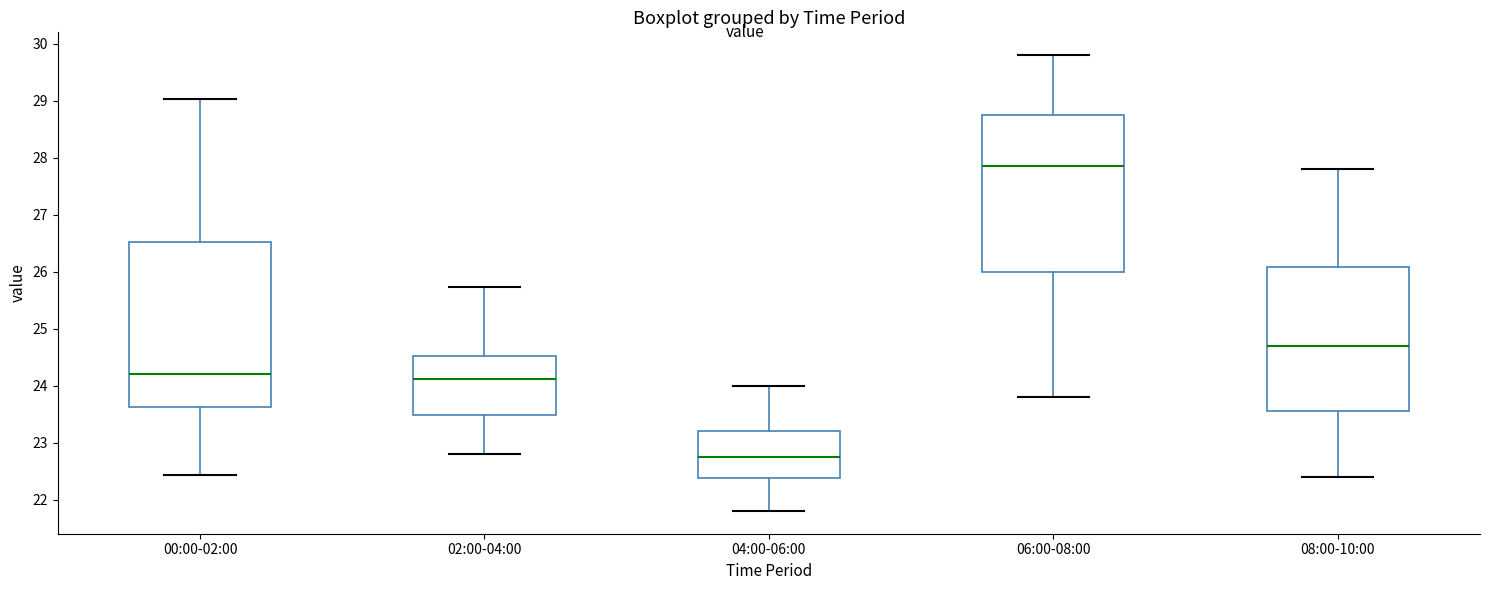

Reading left to right, read every box against the y-axis: the position of its median line, the range the box covers, and the ends of its whiskers. The values are not printed on the chart, so give them approximately, as read against the axis.

00:00-02:00: median 24.2, box 23.6 to 26.5, whiskers 22.4 to 29.0
02:00-04:00: median 24.1, box 23.5 to 24.5, whiskers 22.8 to 25.7
04:00-06:00: median 22.8, box 22.4 to 23.2, whiskers 21.8 to 24.0
06:00-08:00: median 27.9, box 26.0 to 28.8, whiskers 23.8 to 29.8
08:00-10:00: median 24.7, box 23.6 to 26.1, whiskers 22.4 to 27.8